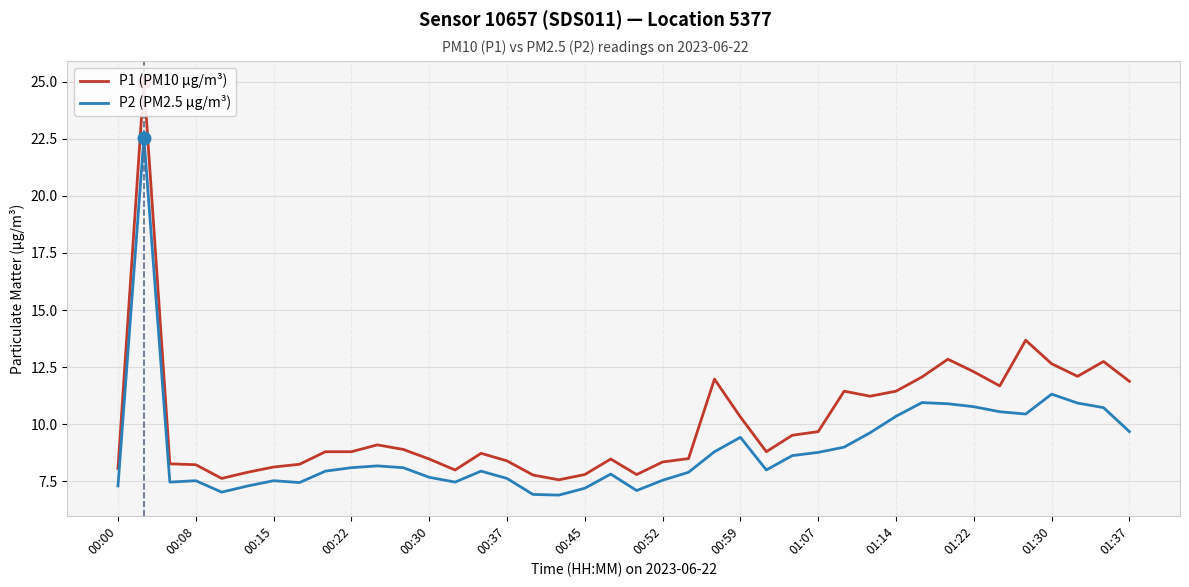

True or false: P2 (PM2.5 µg/m³) has a value of 12.3 at 00:45.

False